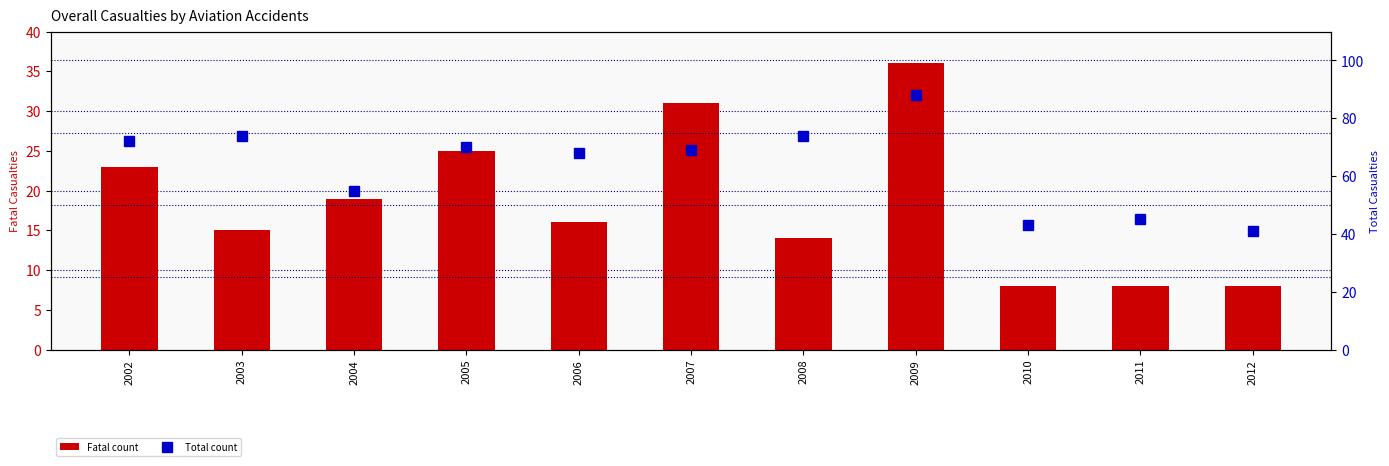

What is the average value of the Fatal count series?

18